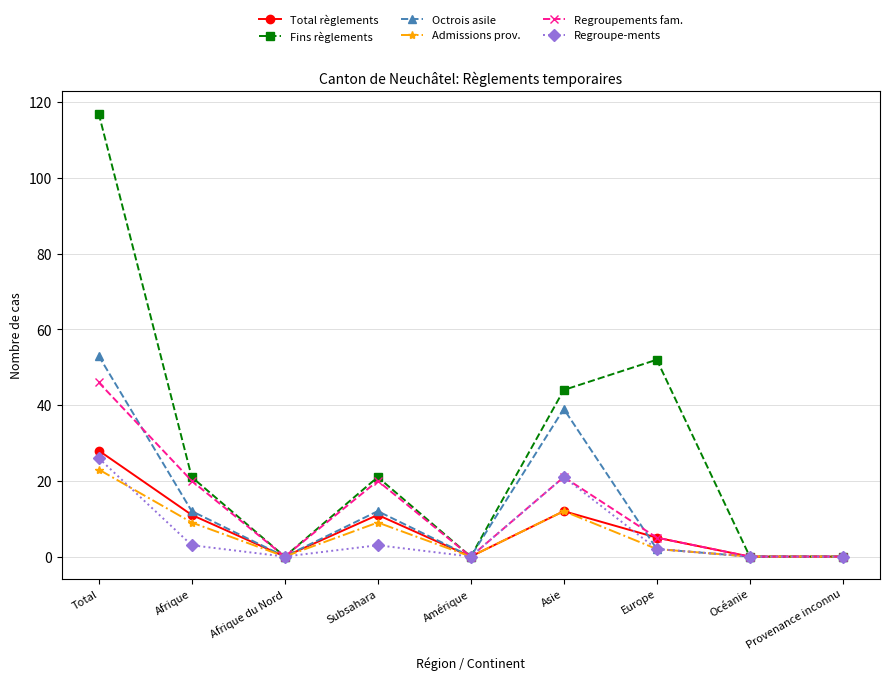

Which series has the largest total across all categories?

Fins règlements